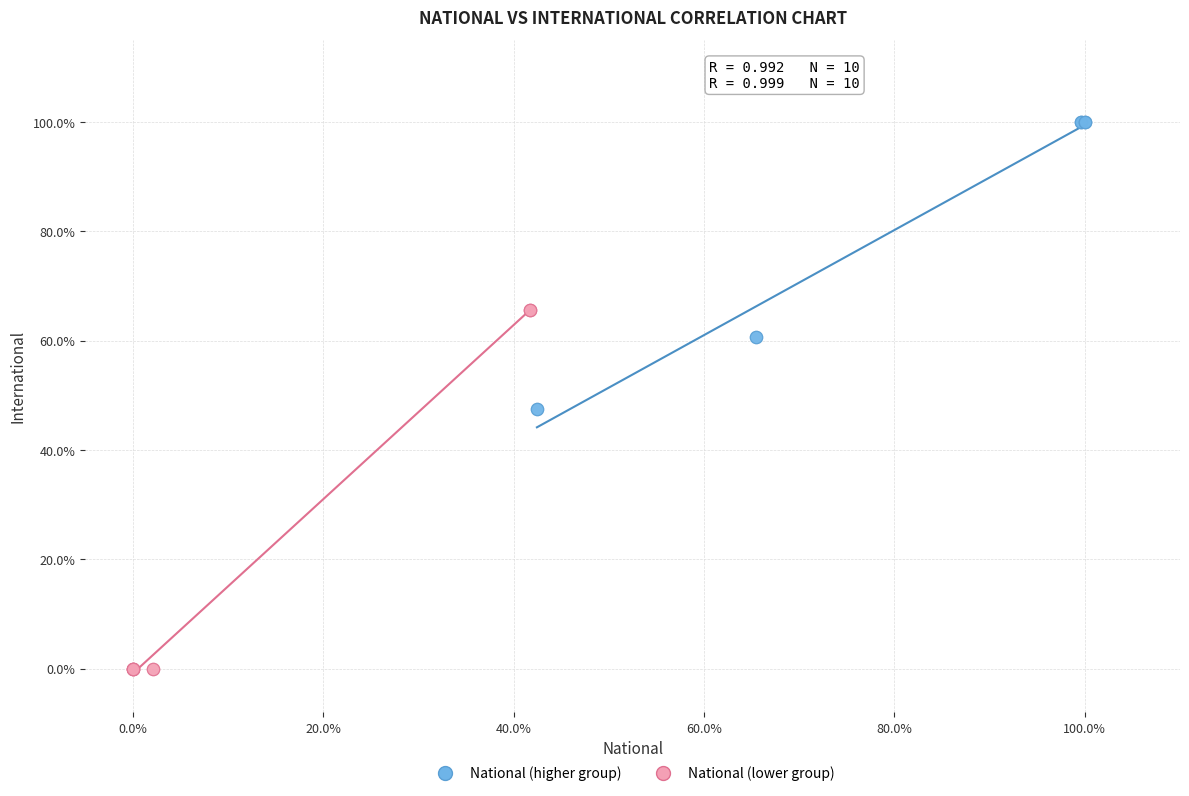

Which series reaches the maximum Y coordinate?

National (higher group)